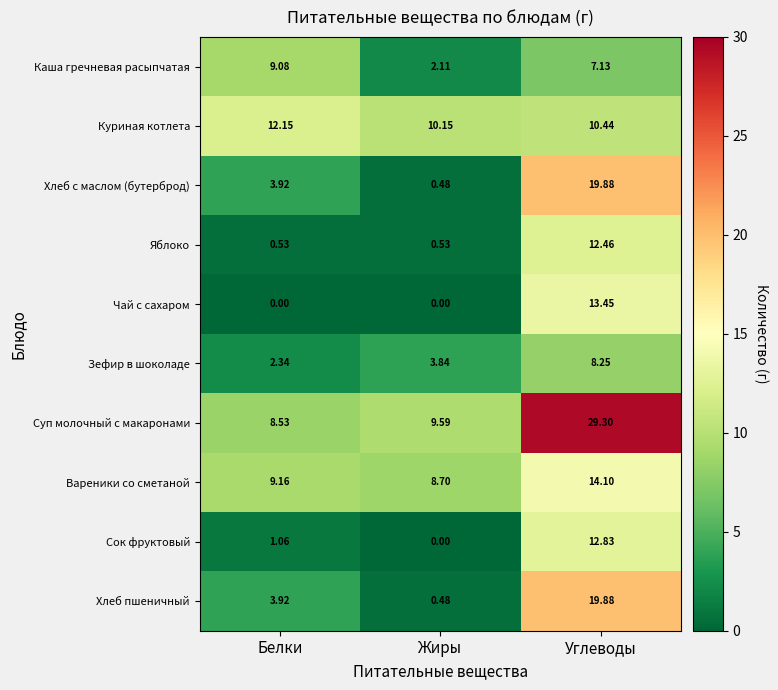

Which category has the lowest value in the Каша гречневая расыпчатая series?

Жиры